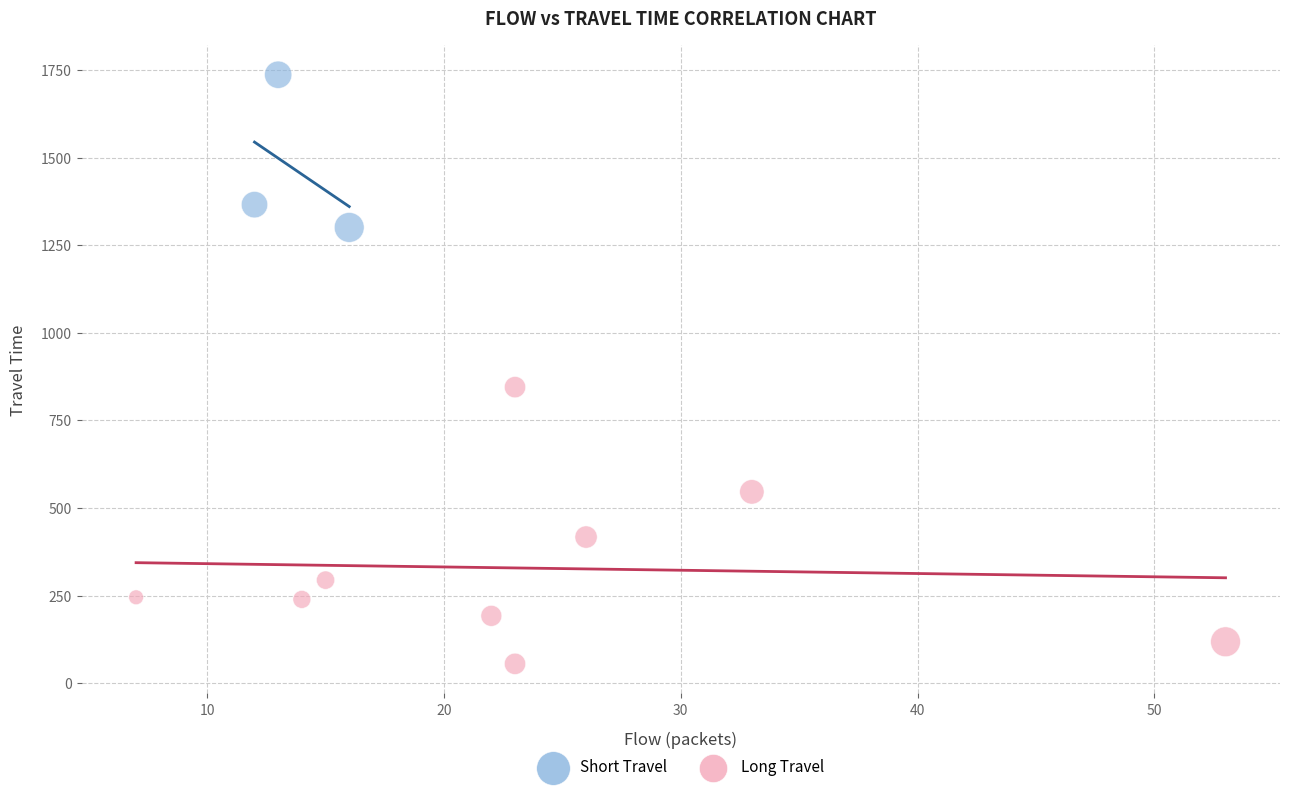

Which series has the widest spread of Y values?

Long Travel